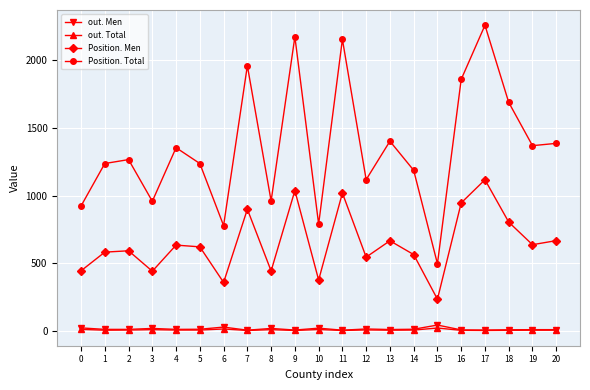

What is the difference between the second highest and minimum values in the Position. Total series?

1678